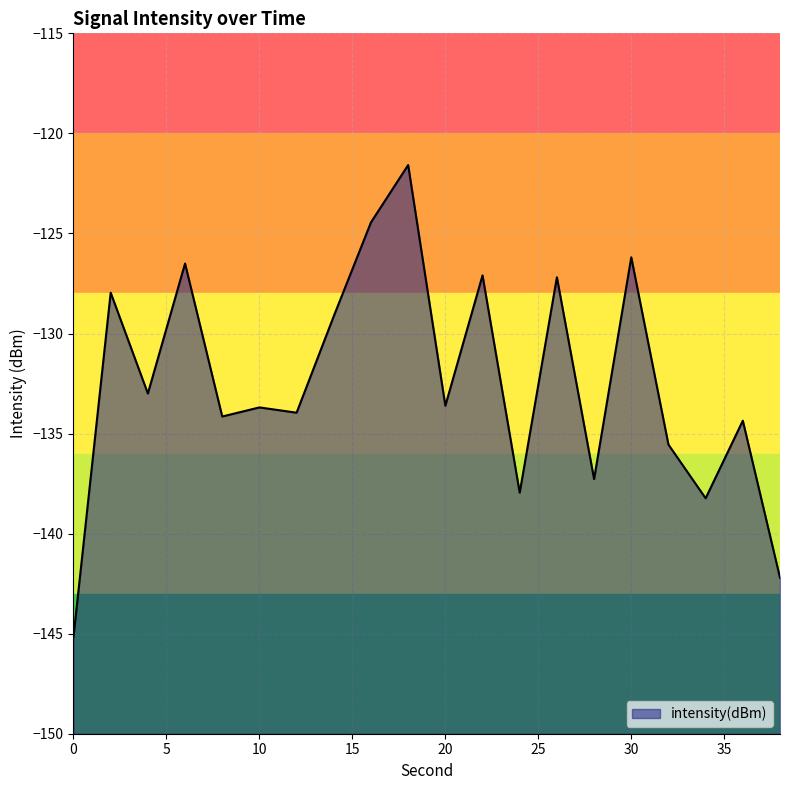

What is the value of the 2nd point from the left?

-128.0